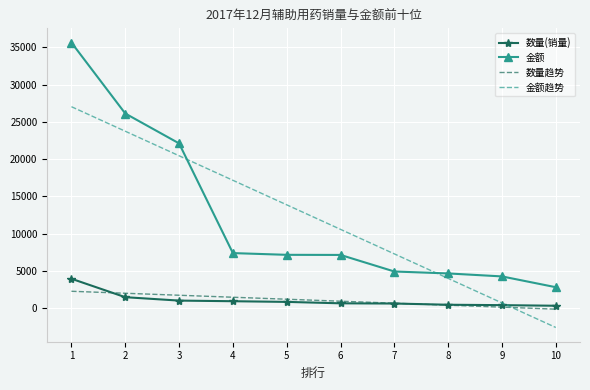

What is the sum of the 金额 values at 8 and 6?

11765.0